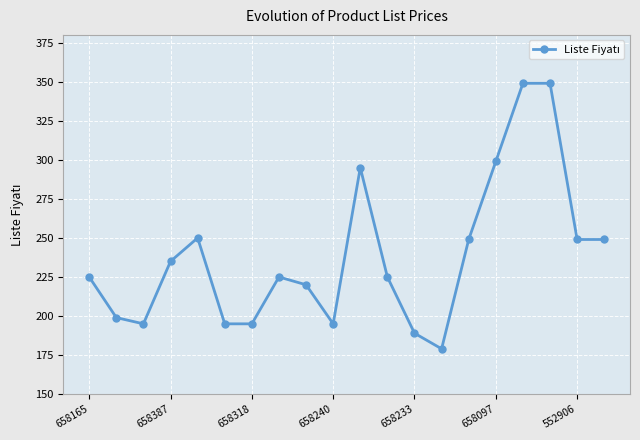

Does the chart display data point markers on the line(s)?

Yes